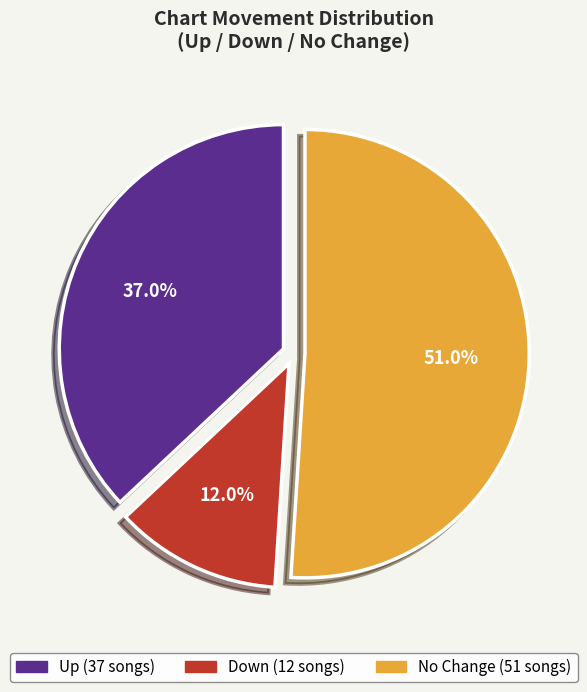

To the nearest percent, what is the difference between the largest and smallest slice percentages?

39%